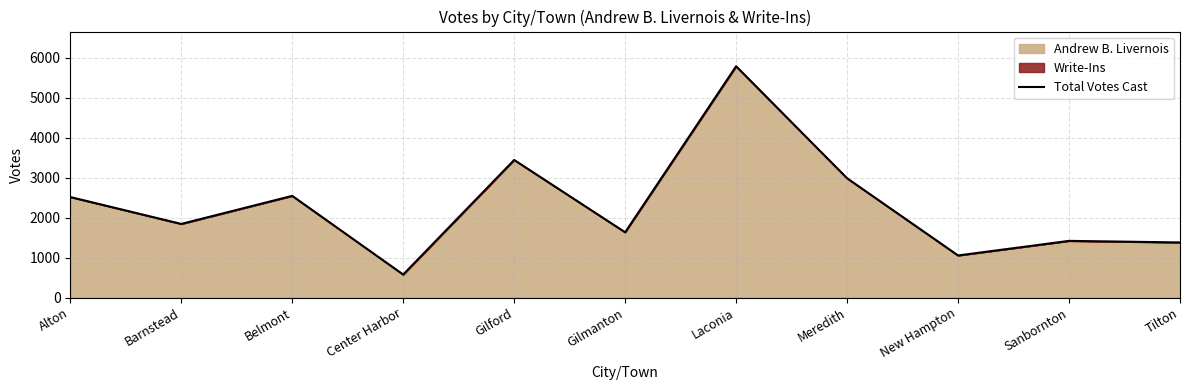

What is the smallest value displayed?

575